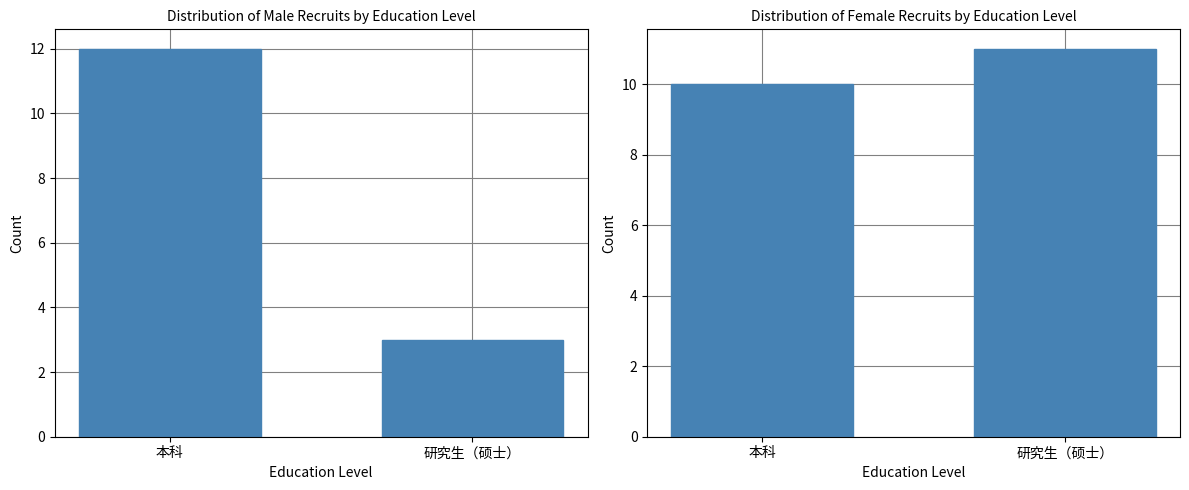

At how many categories does at least one series exceed 6?

2